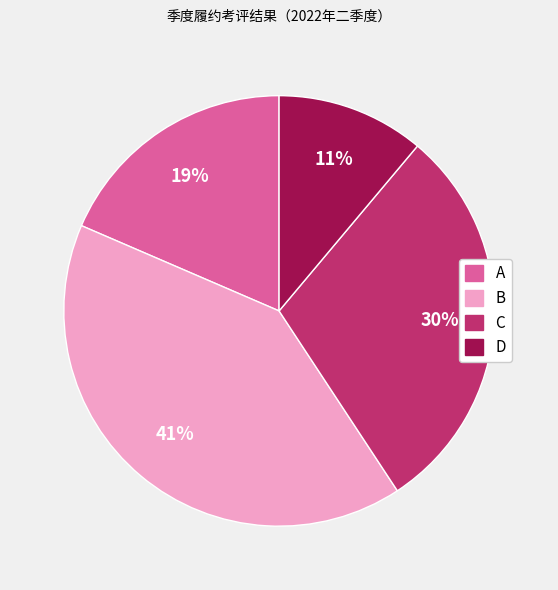

To the nearest percent, what percentage of the pie is C?

30%